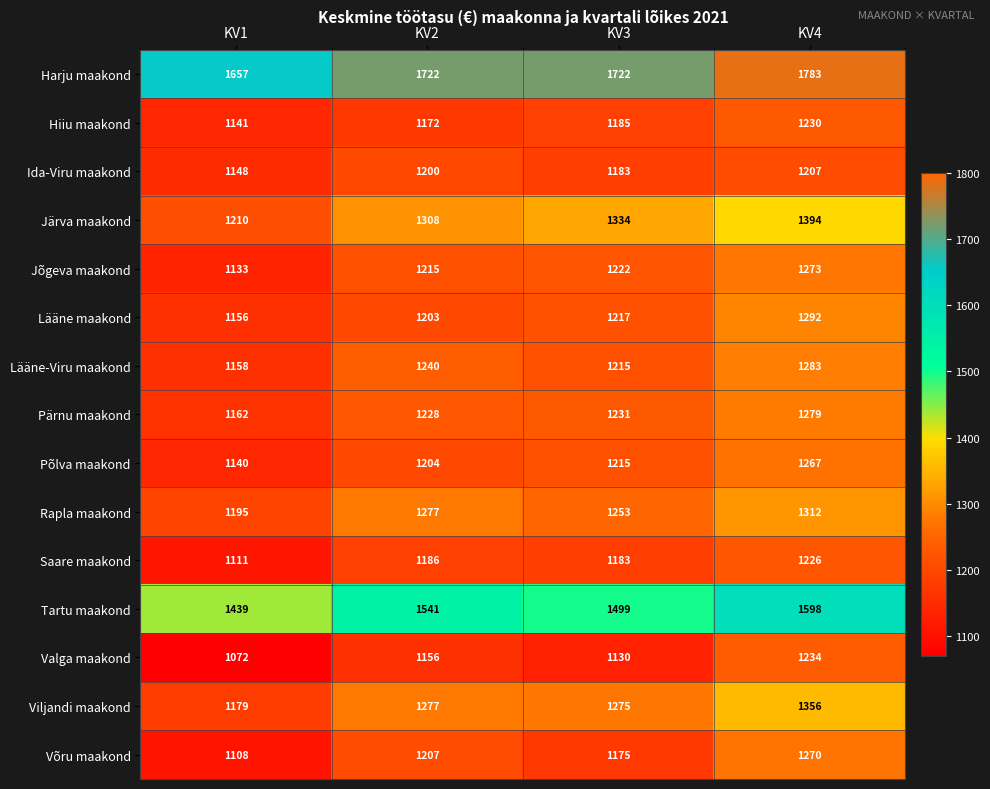

Is it true that Viljandi maakond equals 1277 at KV2?

True